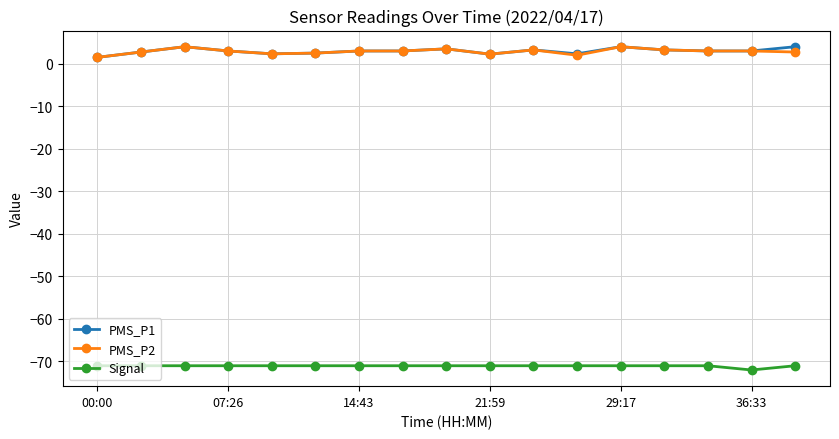

True or false: PMS_P2 and Signal cross at least once.

False